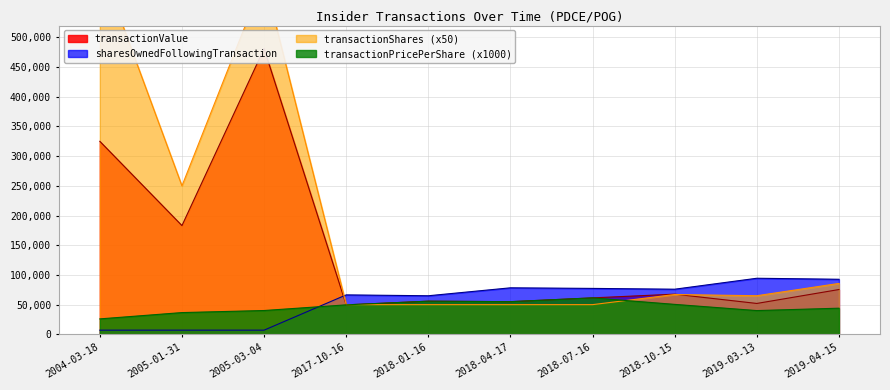

Which label corresponds to the largest value in the chart?

2004-03-18